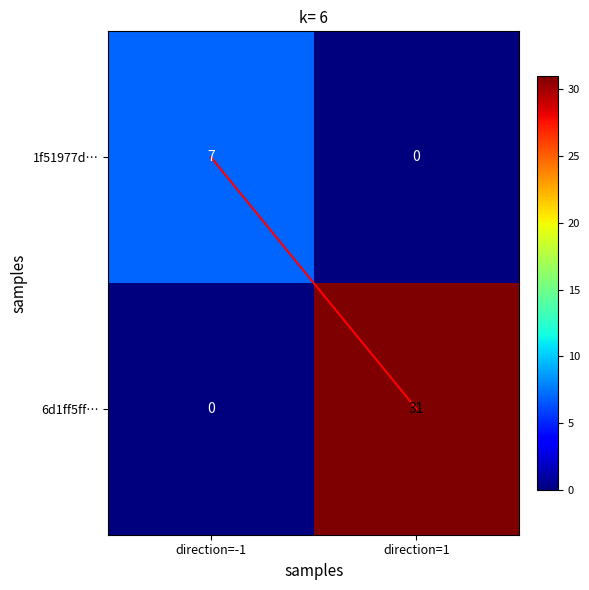

Which series has the largest range (max minus min)?

6d1ff5ff…